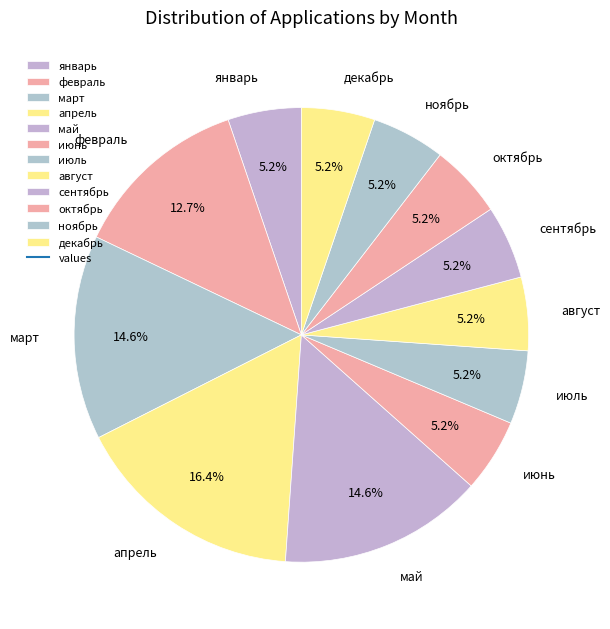

Which has a higher value, сентябрь or апрель?

апрель